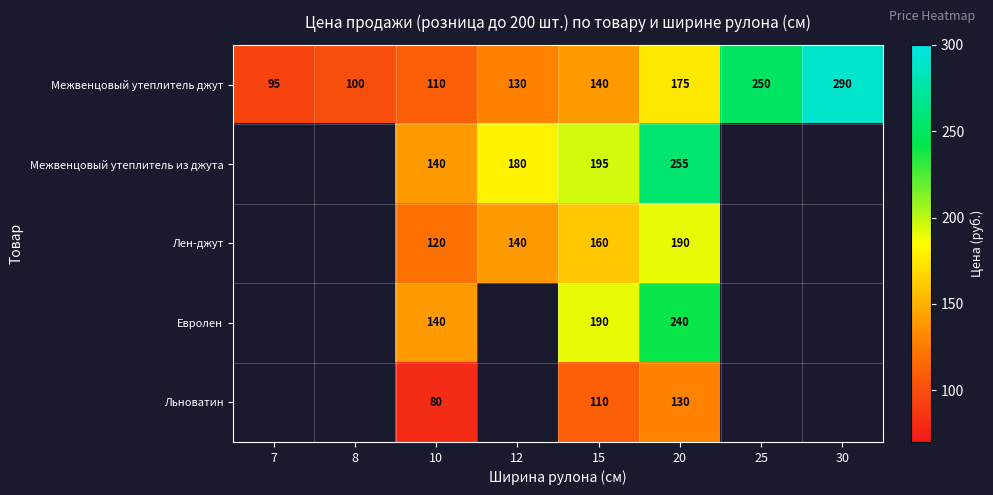

What is the spread (max minus min) of values at 10?

60